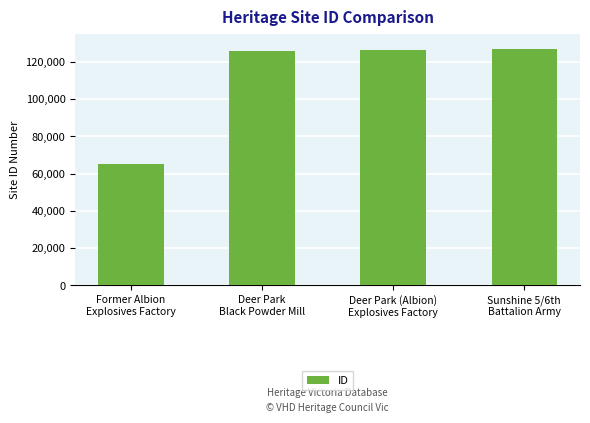

What is the greatest value displayed?

127125